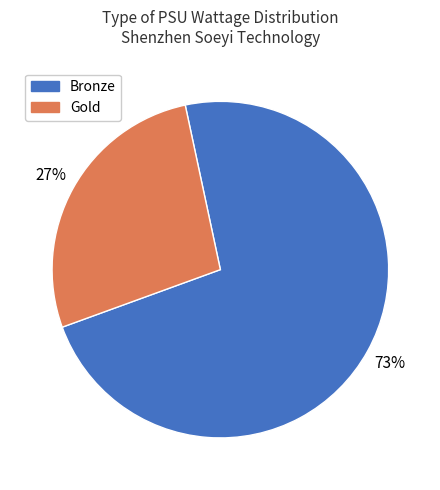

What is the largest slice in the pie chart?

Bronze